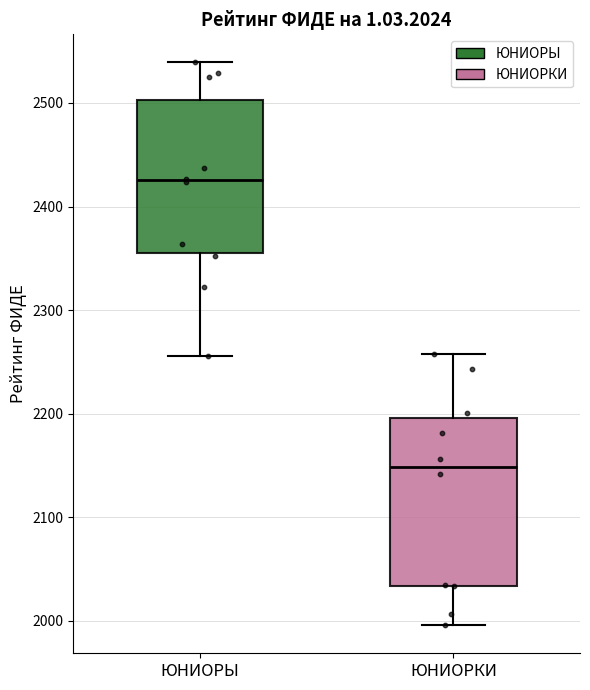

Where does the upper whisker of the box for ЮНИОРКИ end on the y-axis? The values are not printed on the chart, so give them approximately, as read against the axis.

2260